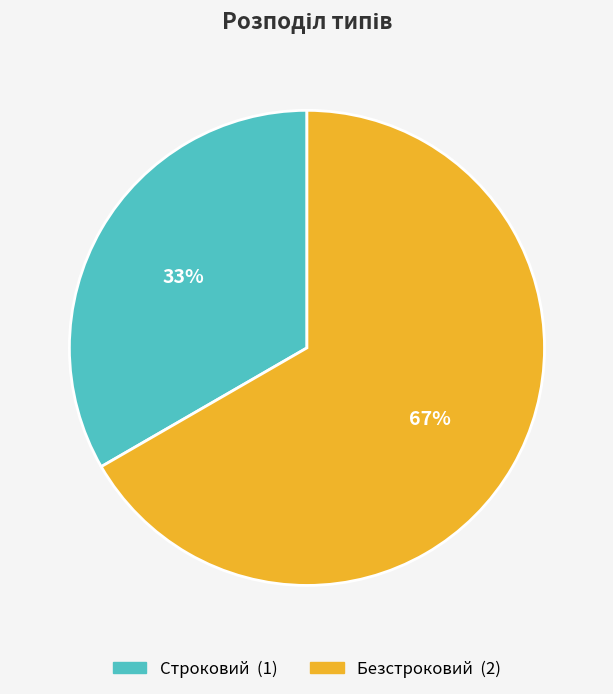

Rank the categories by value from lowest to highest.

Строковий, Безстроковий